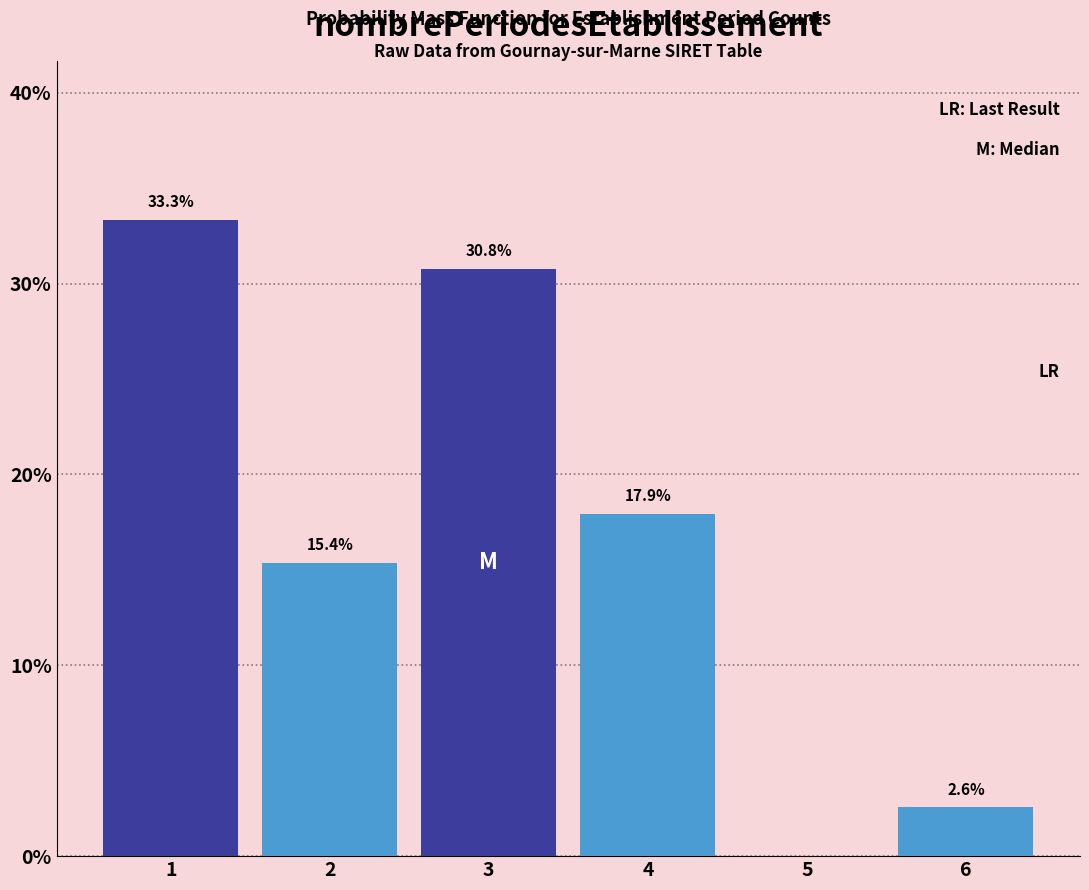

Reading left to right, what are all the values shown in this chart?

1=33.3	2=15.4	3=30.8	4=17.9	5=0.0	6=2.6